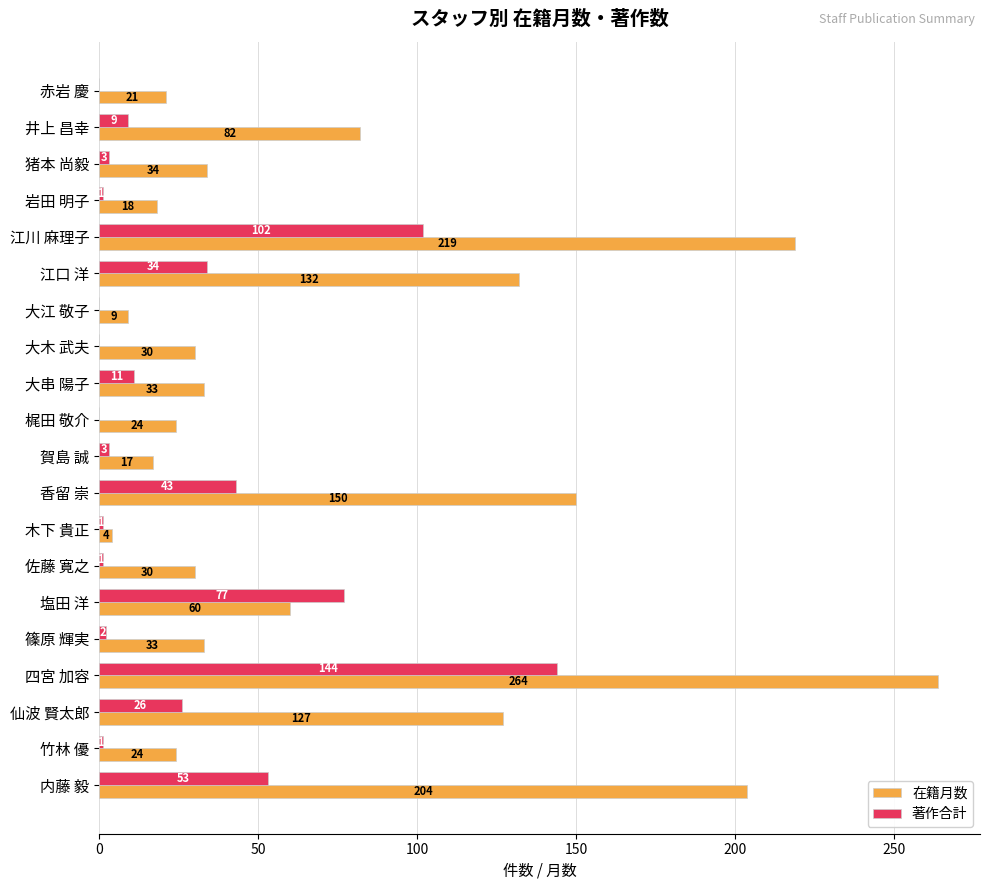

At which category is the sum across all series the highest?

四宮 加容